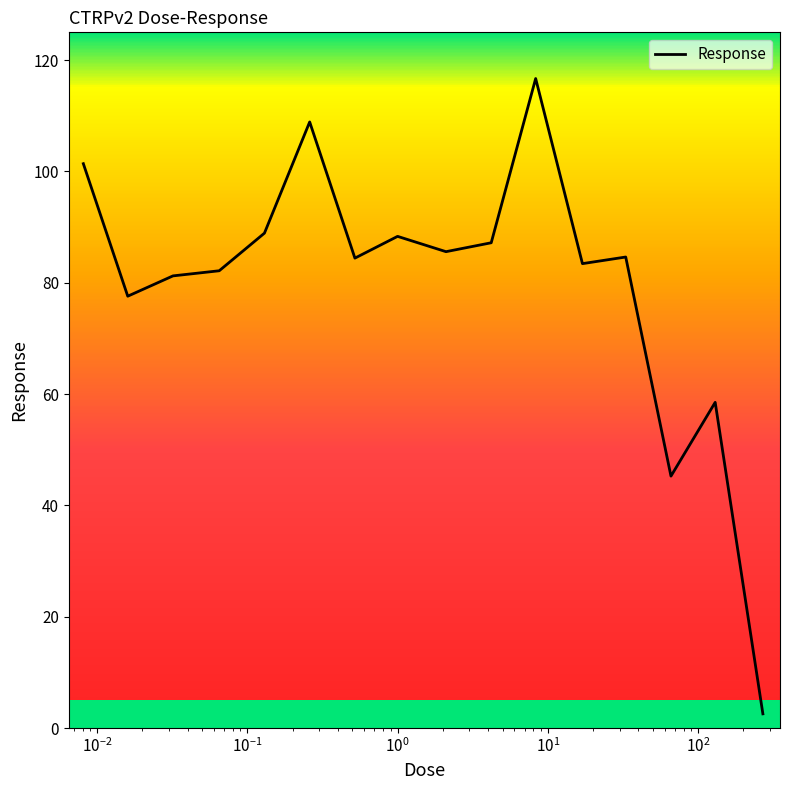

What is the difference between the maximum and minimum values?

114.2